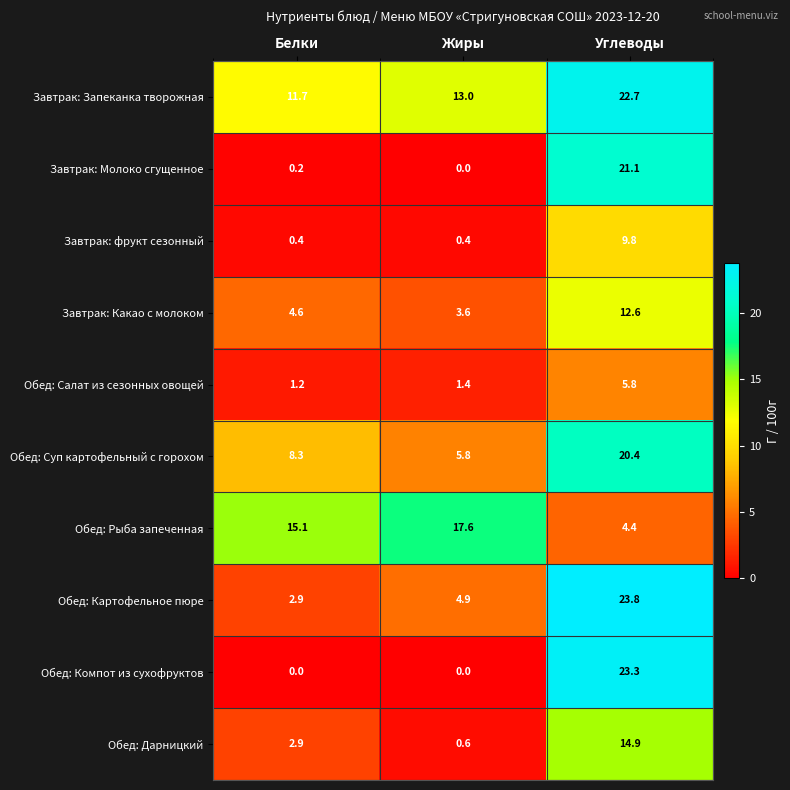

Is it true that Завтрак: Какао с молоком equals 3.8 at Углеводы?

False